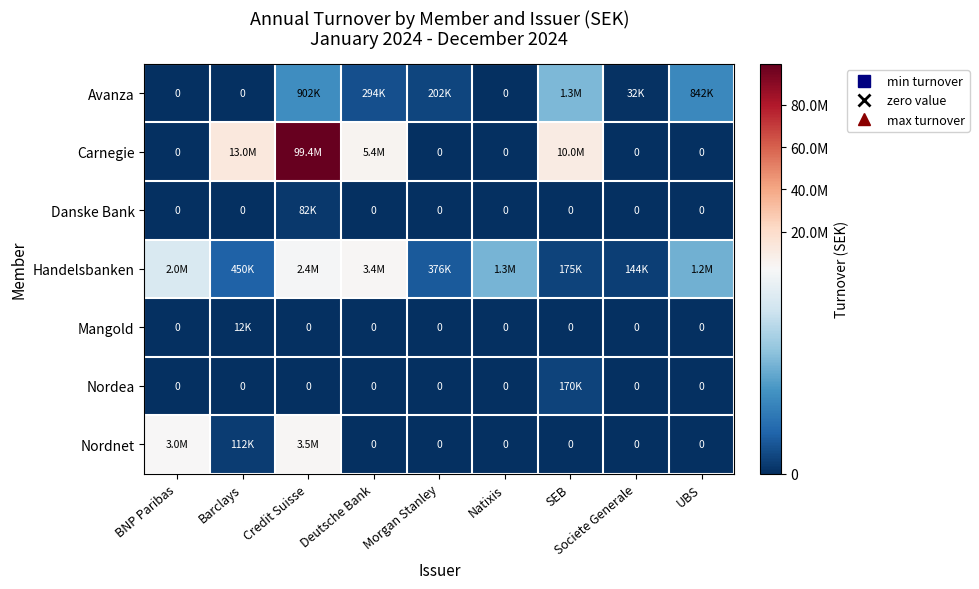

What is the difference between the highest and lowest values at UBS?

1232910